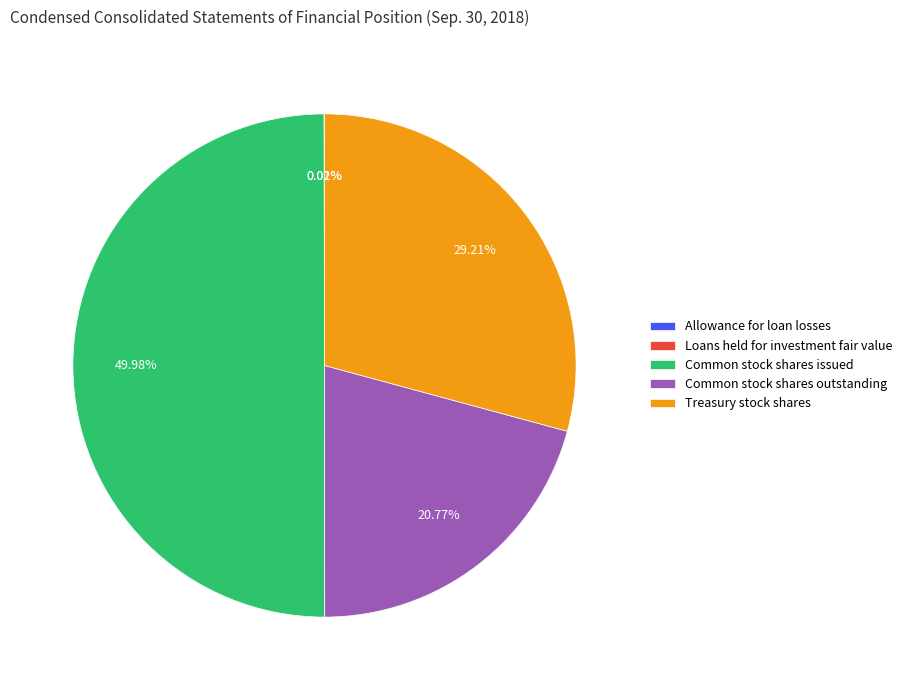

Which category has the biggest portion of the pie?

Common stock shares issued